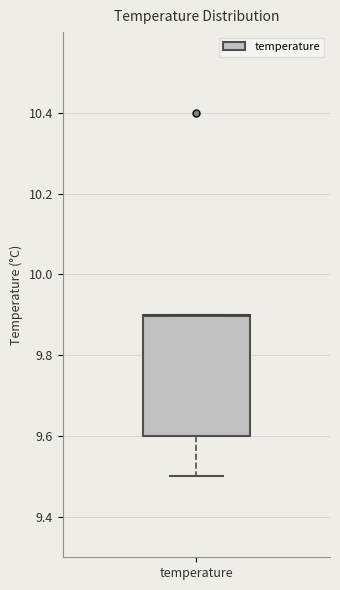

Transcribe this box plot: give where the median line is, the range the box spans, and where the two whiskers end, as read against the y-axis. The values are not printed on the chart, so give them approximately, as read against the axis.

median 9.9 (drawn on the box's upper edge), box 9.6 to 9.9, whiskers 9.5 to 9.9